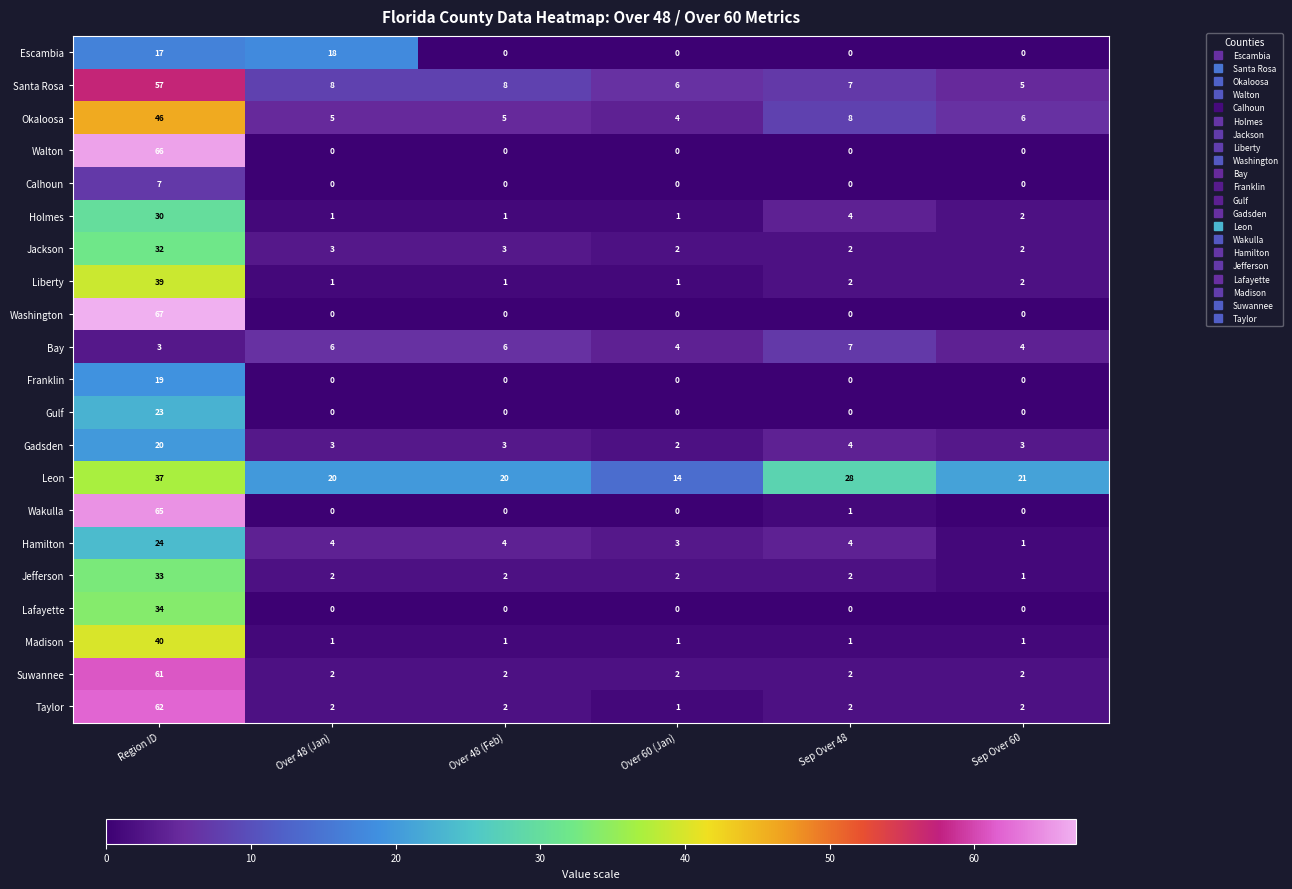

Rank the series at Region ID from highest to lowest value.

Washington, Walton, Wakulla, Taylor, Suwannee, Santa Rosa, Okaloosa, Madison, Liberty, Leon, Lafayette, Jefferson, Jackson, Holmes, Hamilton, Gulf, Gadsden, Franklin, Escambia, Calhoun, Bay